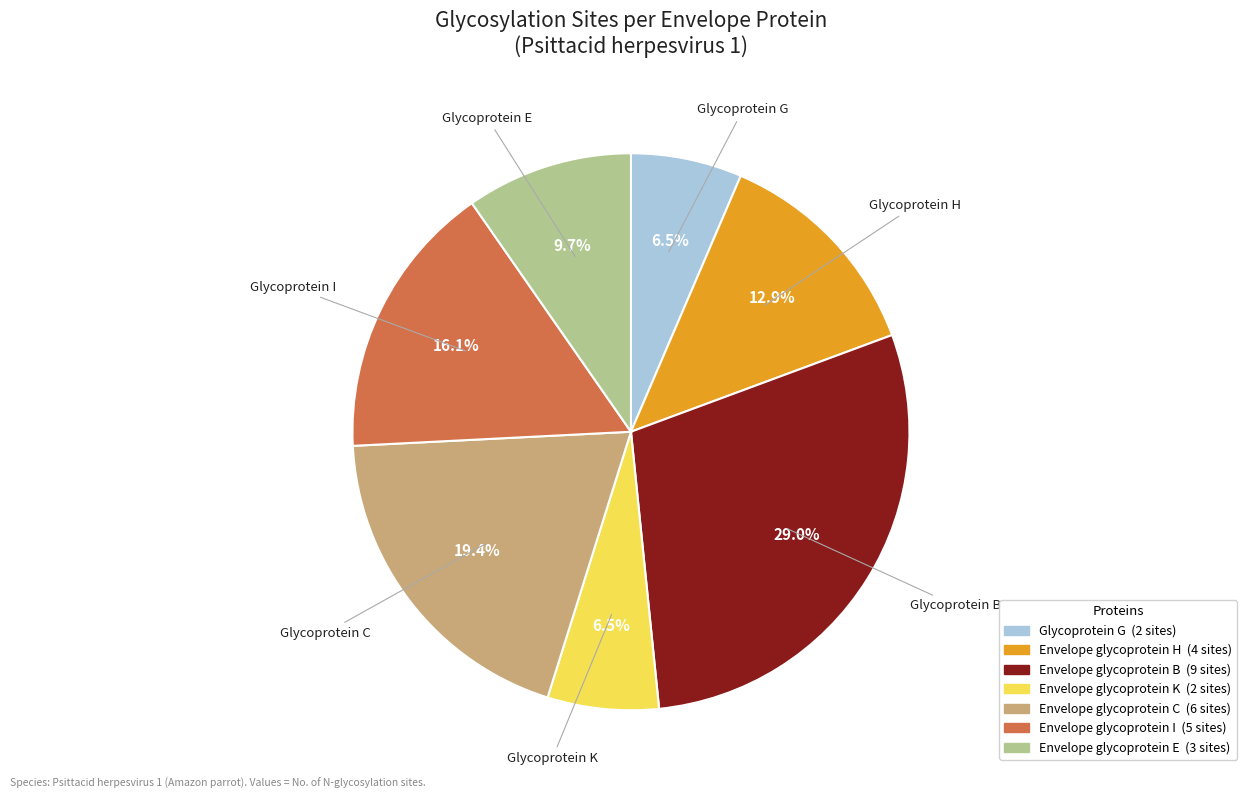

Is there any slice that represents more than half of the pie?

No